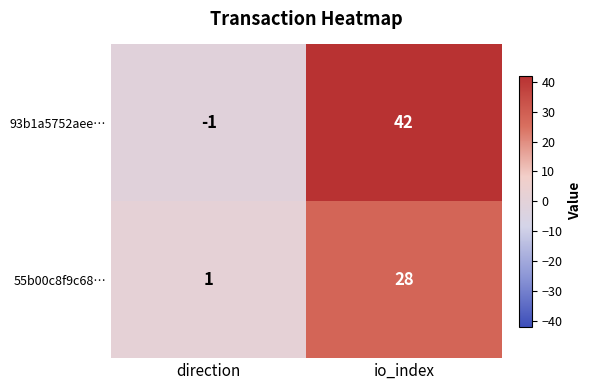

Which series has the largest total across all categories?

93b1a5752aee…